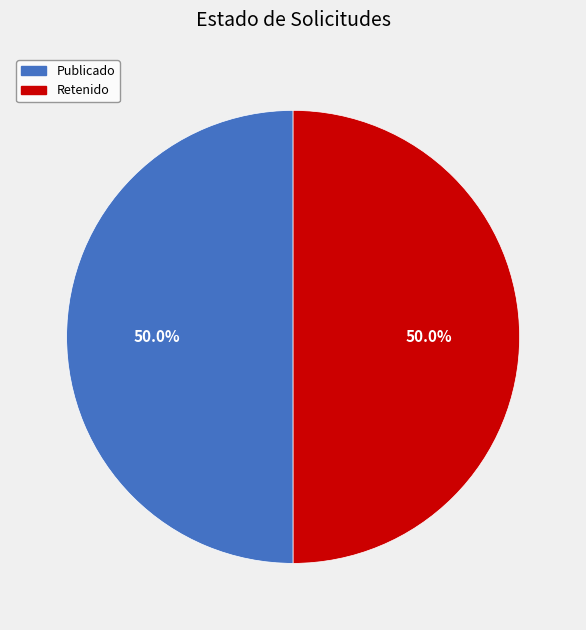

What portion of the pie excludes Retenido?

50.0%